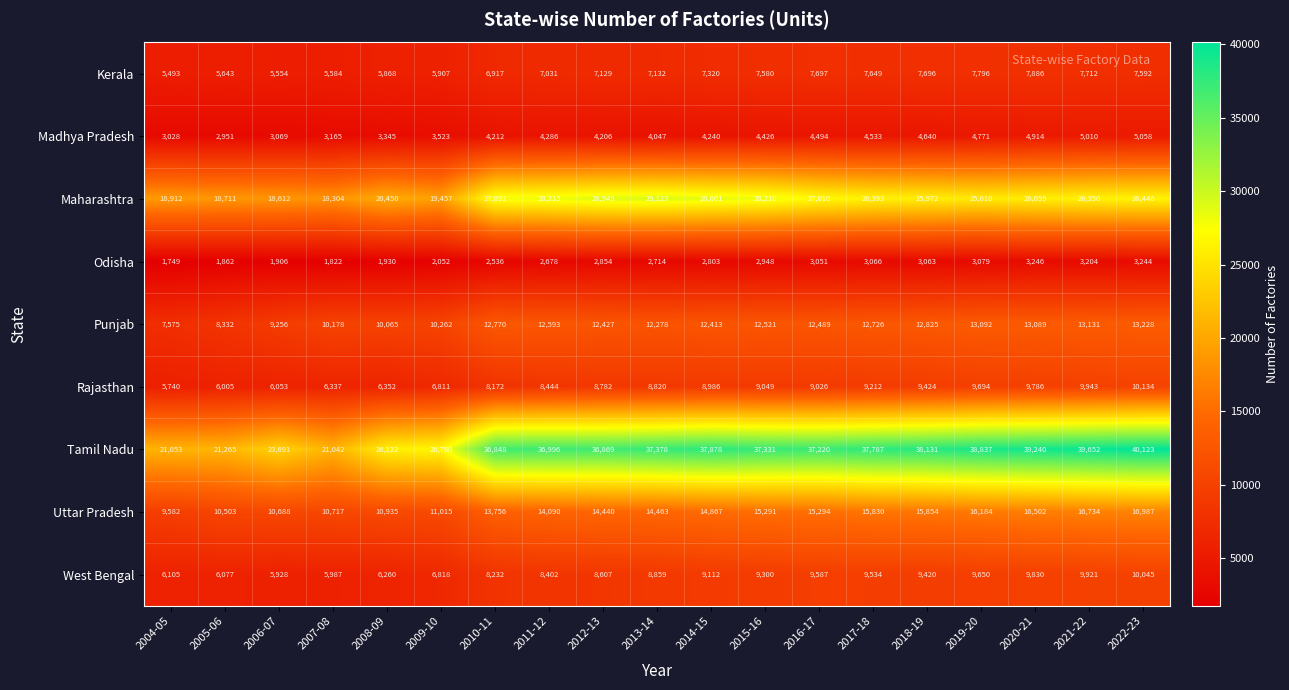

Which series changed the most between 2014-15 and 2021-22?

Maharashtra